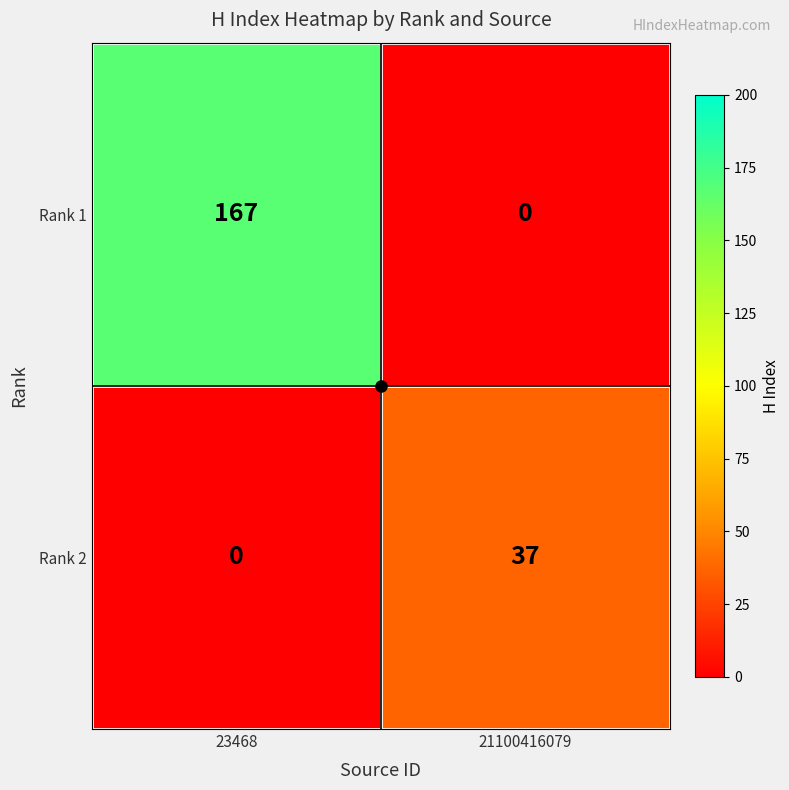

At which category is the sum across all series the highest?

23468